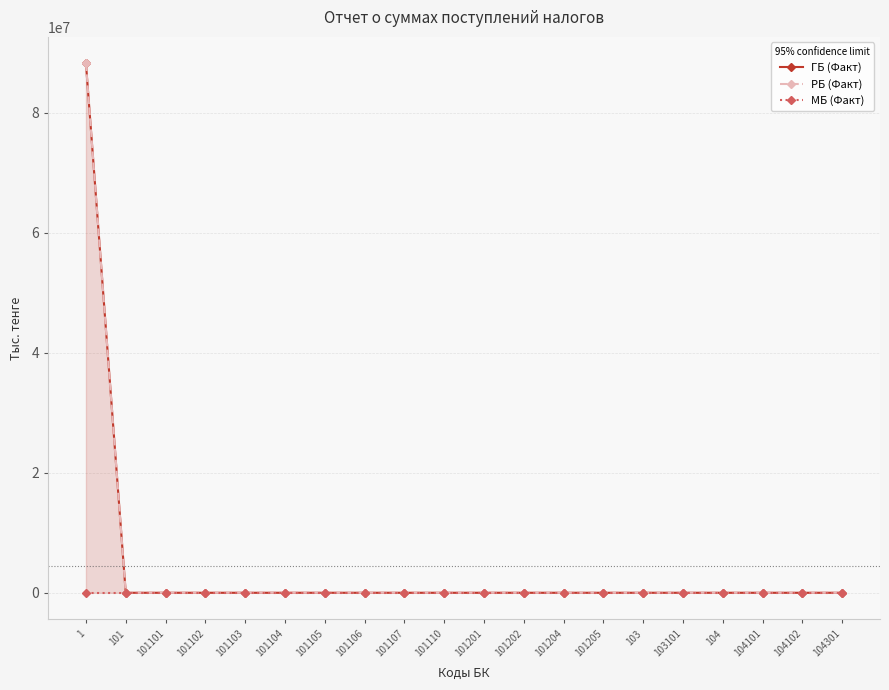

True or false: МБ (Факт) and ГБ (Факт) intersect in this chart.

False